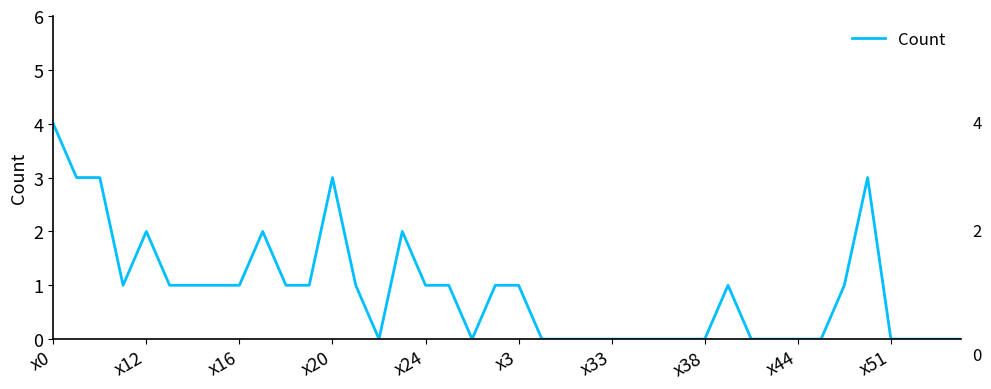

What is the difference between the maximum and minimum values?

4